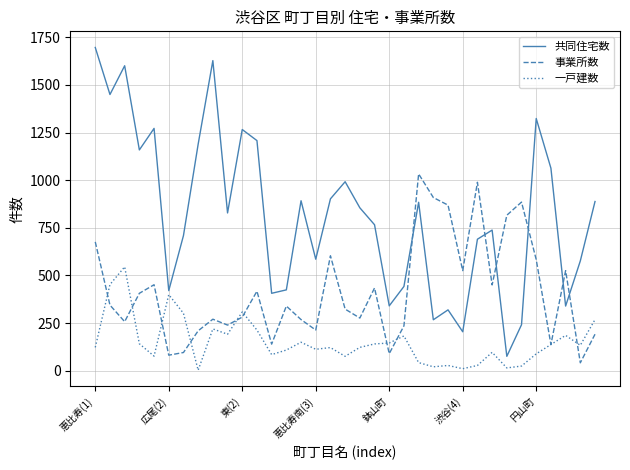

Which series has the widest spread of values?

共同住宅数